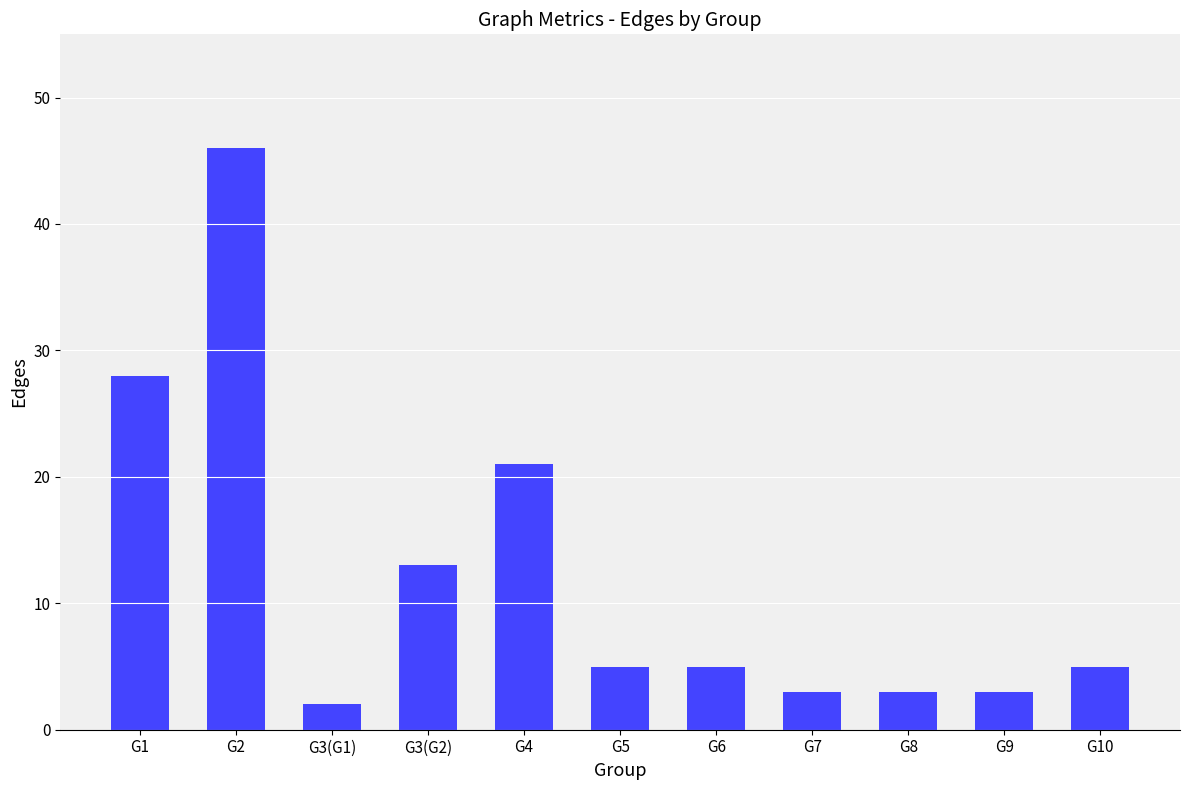

Which has a higher value, G4 or G3(G2)?

G4